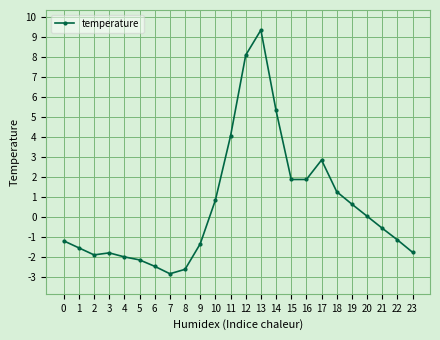

True or false: the data has more than 1 interior local peaks.

True